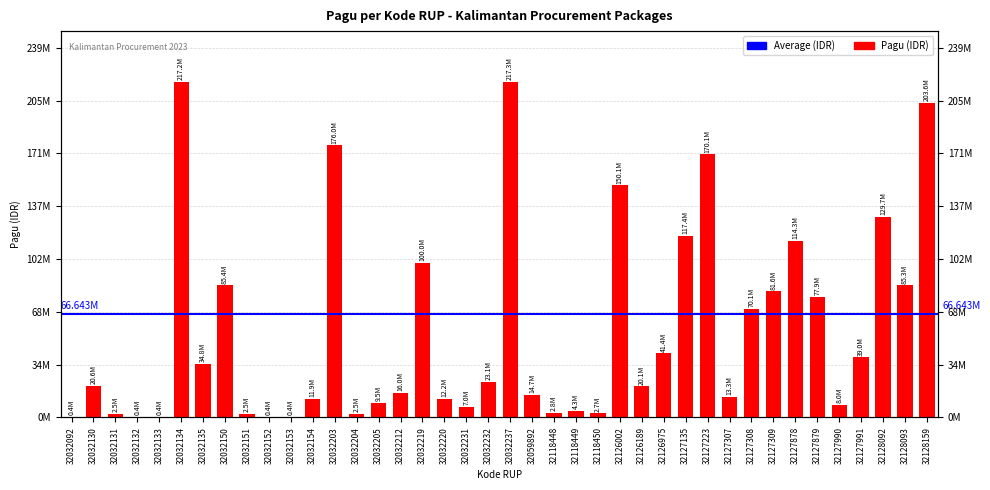

Approximately how many times larger is the value at 32032135 compared to 32127990?

4.3